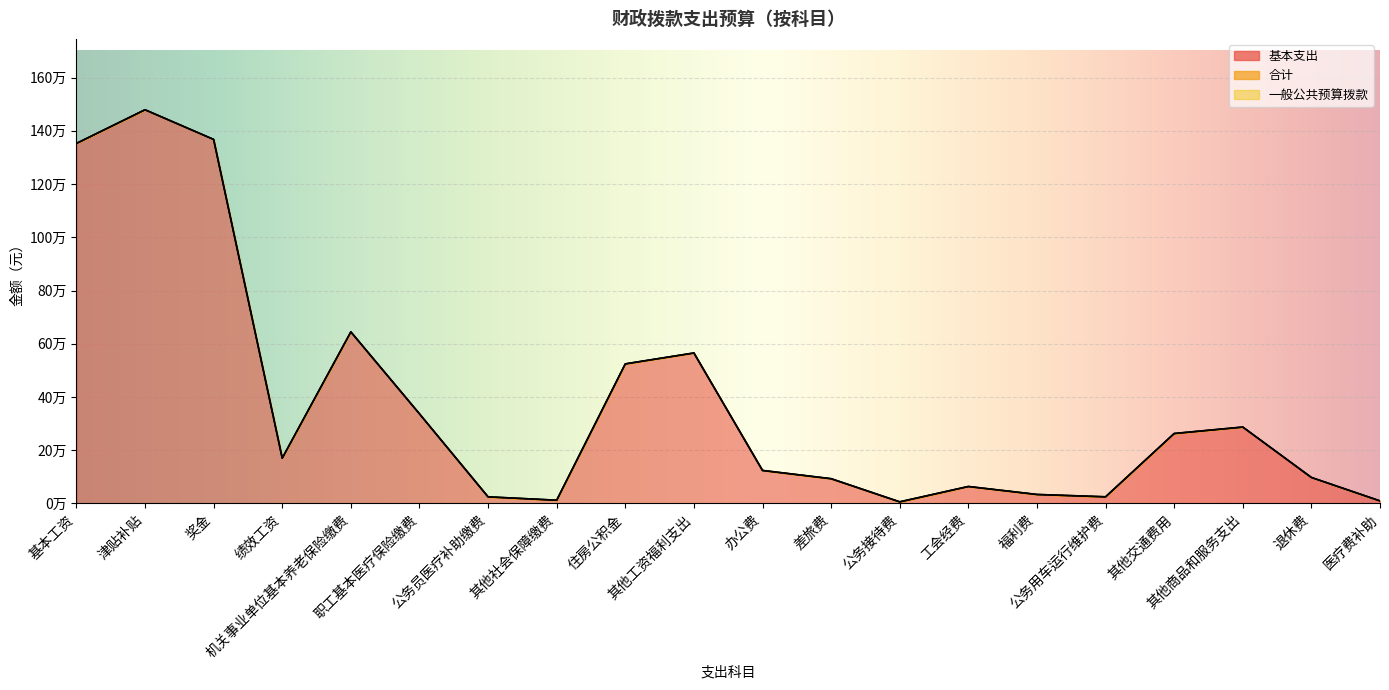

Which series has the largest total across all categories?

基本支出